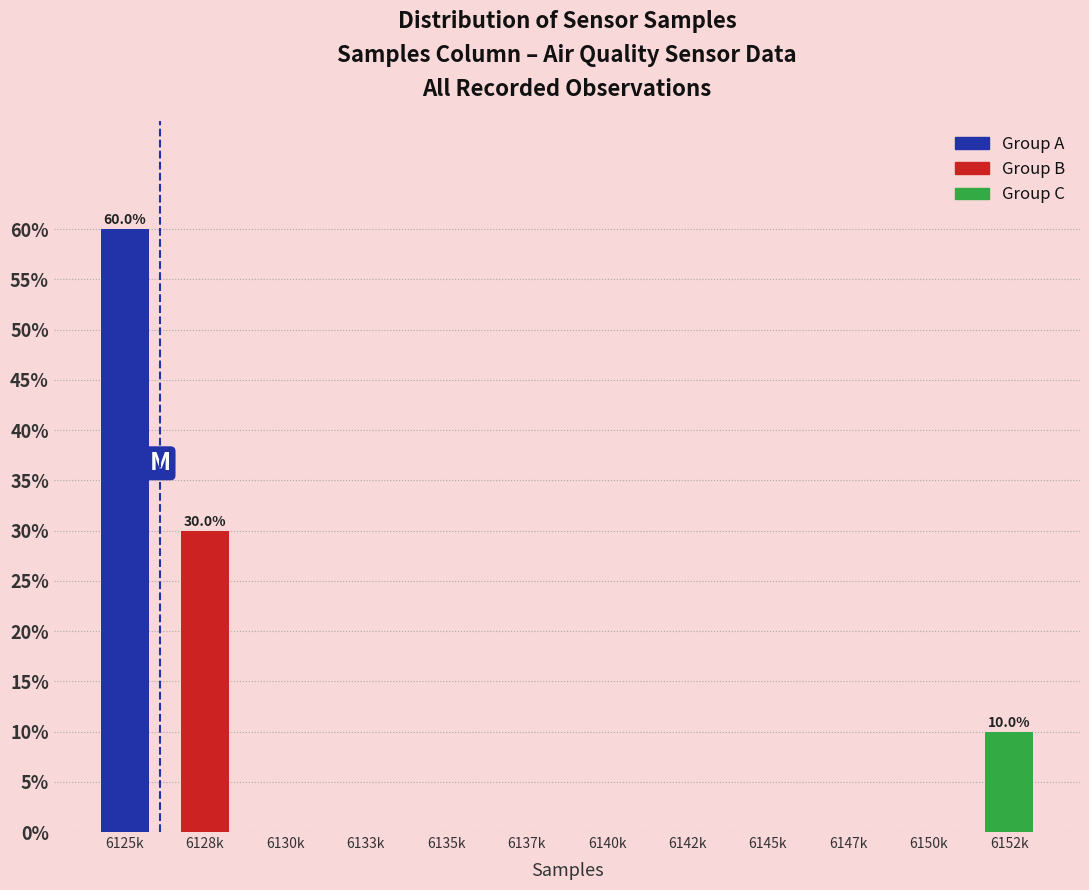

Reading left to right, extract all data points from this chart.

6125k=60	6128k=30	6130k=0	6133k=0	6135k=0	6137k=0	6140k=0	6142k=0	6145k=0	6147k=0	6150k=0	6152k=10